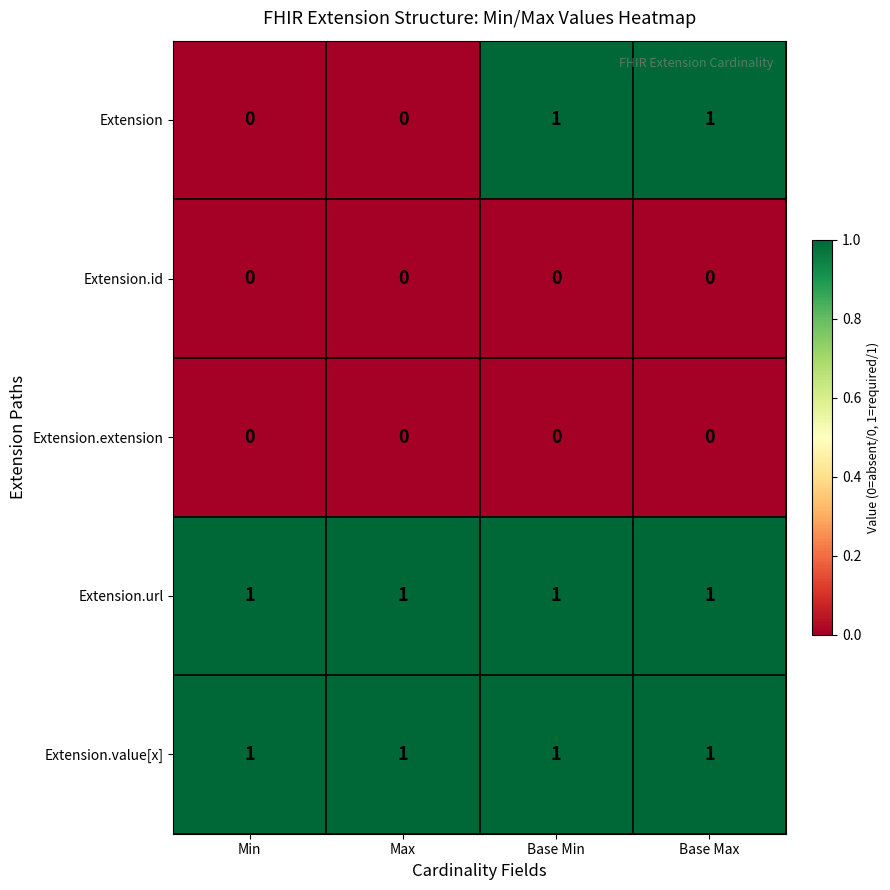

Between Min and Base Max, which series saw the biggest shift?

Extension